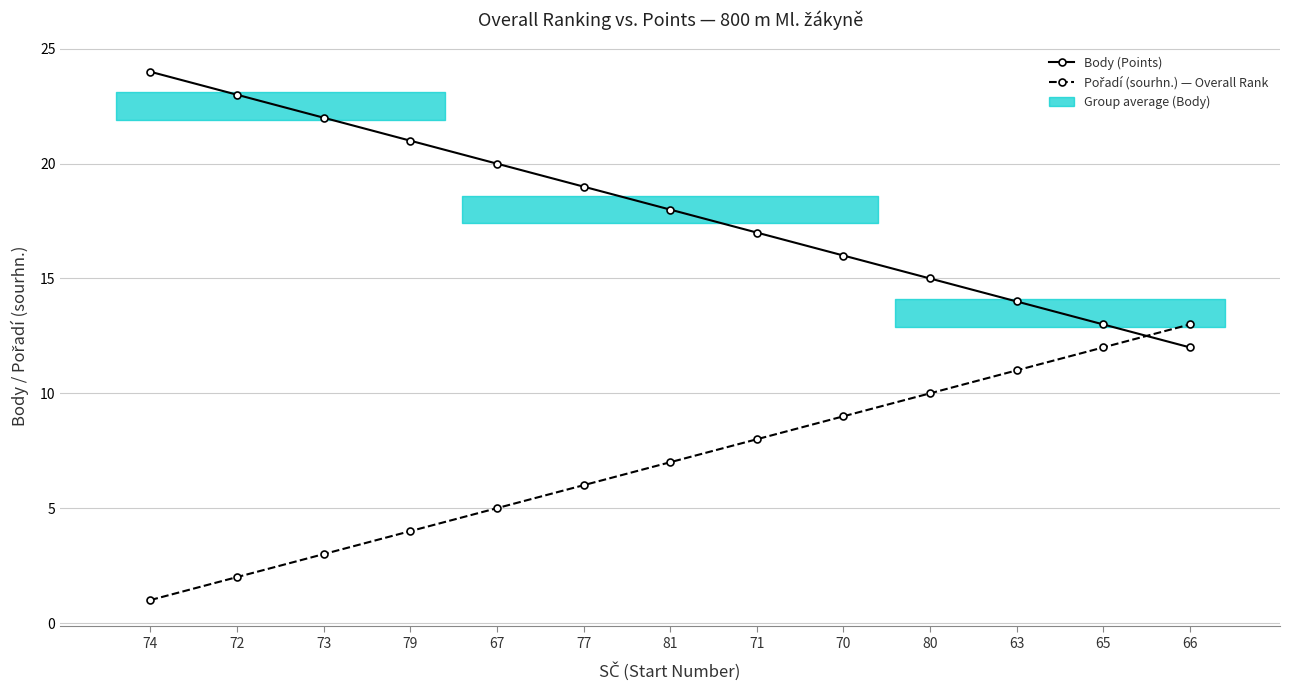

At 77, list the series in order from smallest to largest.

Pořadí (sourhn.) — Overall Rank, Body (Points)